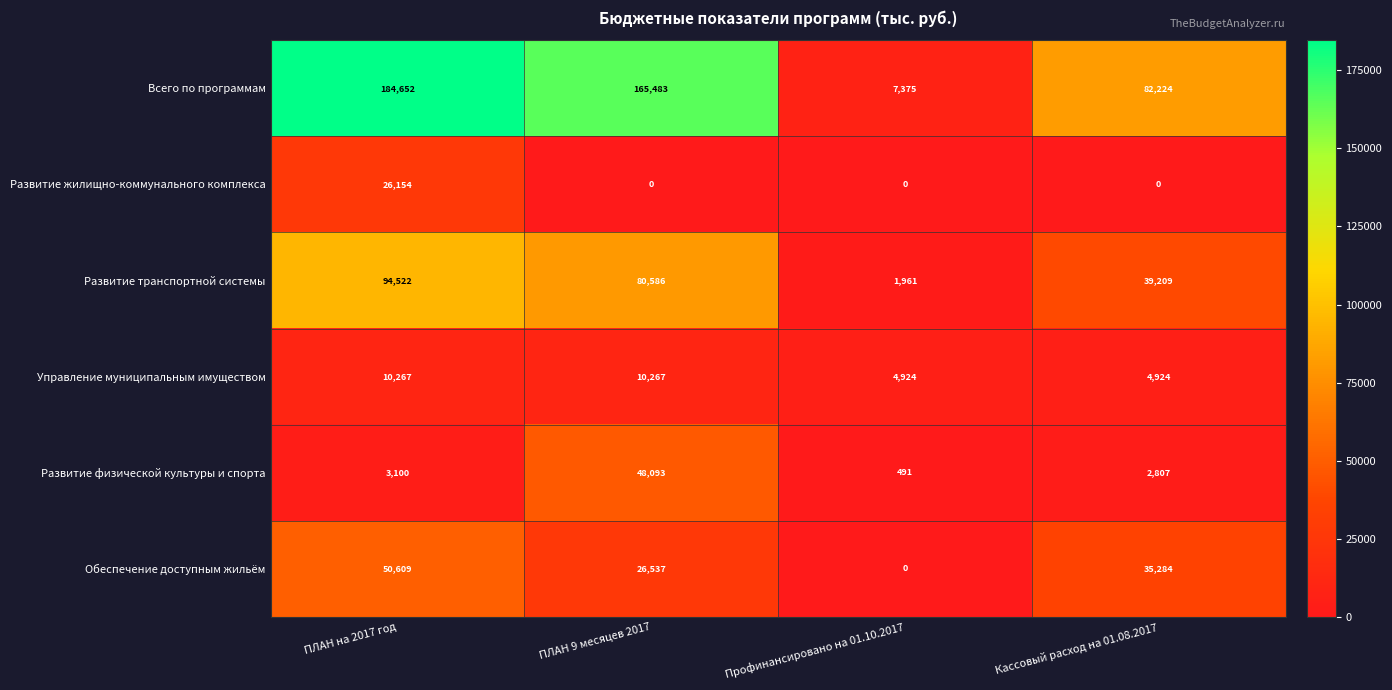

List the series in order of their peak value, highest first.

Всего по программам, Развитие транспортной системы, Обеспечение доступным жильём, Развитие физической культуры и спорта, Развитие жилищно-коммунального комплекса, Управление муниципальным имуществом